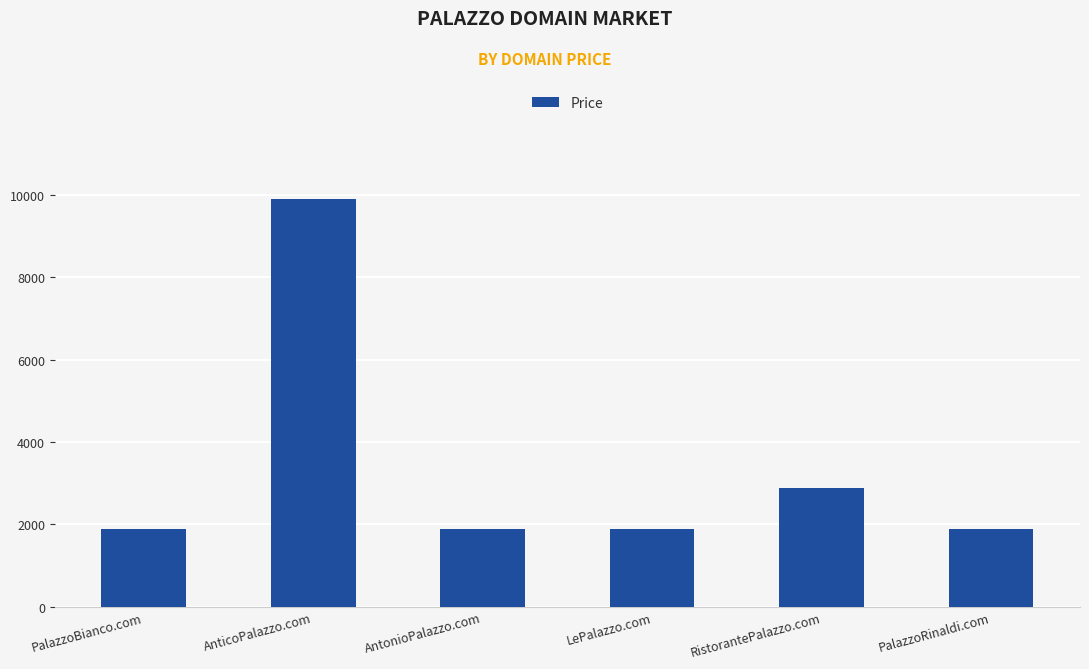

What is the label of the 4th bar from the right?

AntonioPalazzo.com